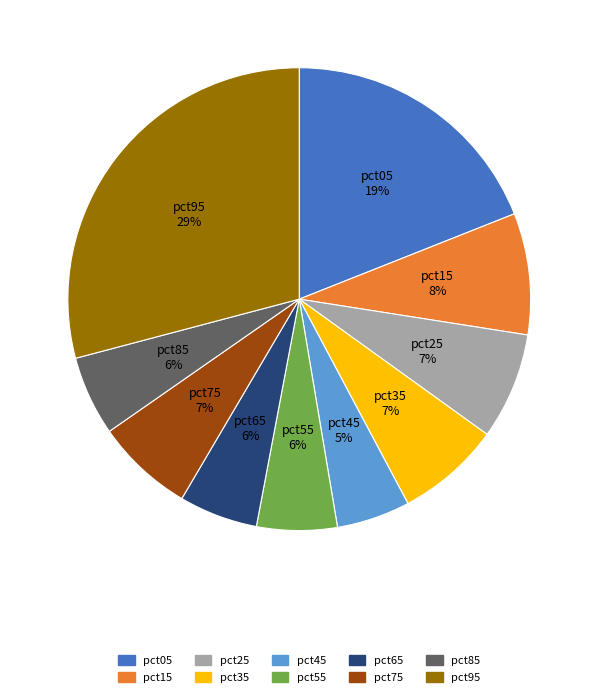

Between pct05 and pct45, which is larger?

pct05